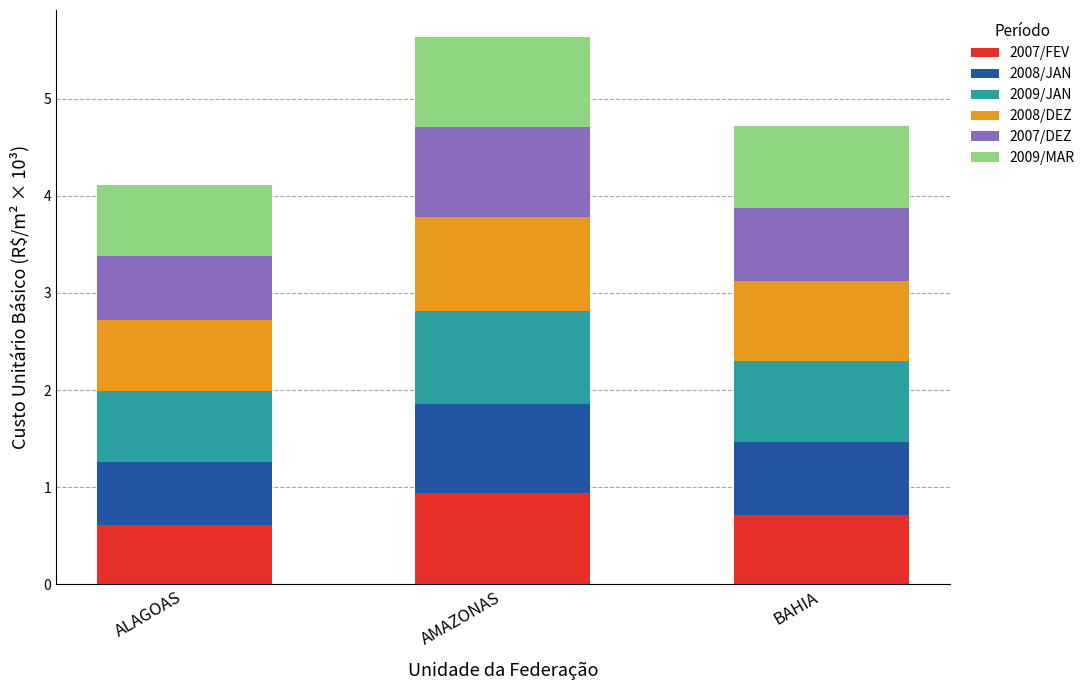

Reading left to right, what are the values for 2007/FEV?

0.6	0.9	0.7